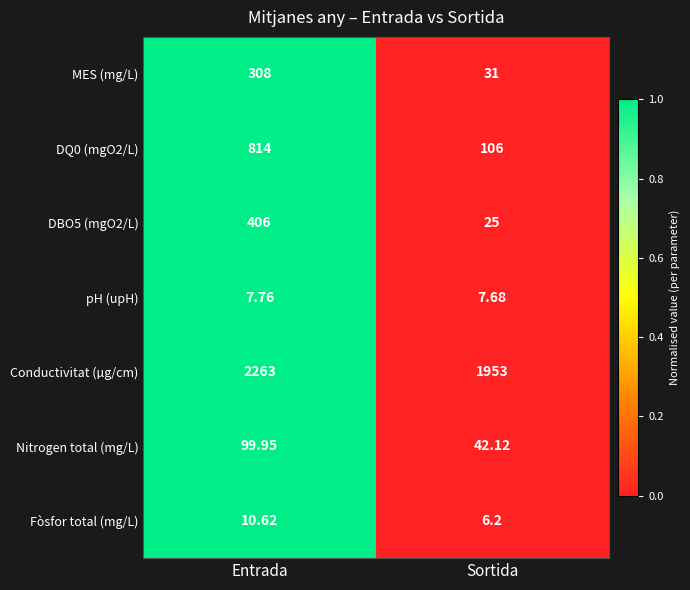

At which label does Fòsfor total (mg/L) first exceed 10?

Entrada